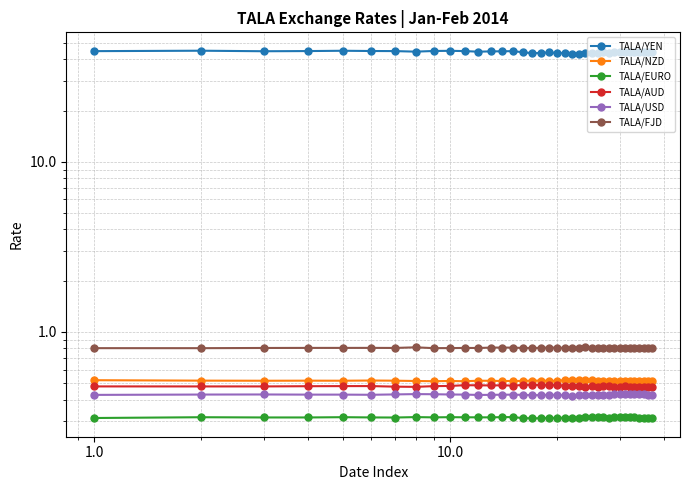

Is it true that TALA/YEN equals 71.0 at 31?

False